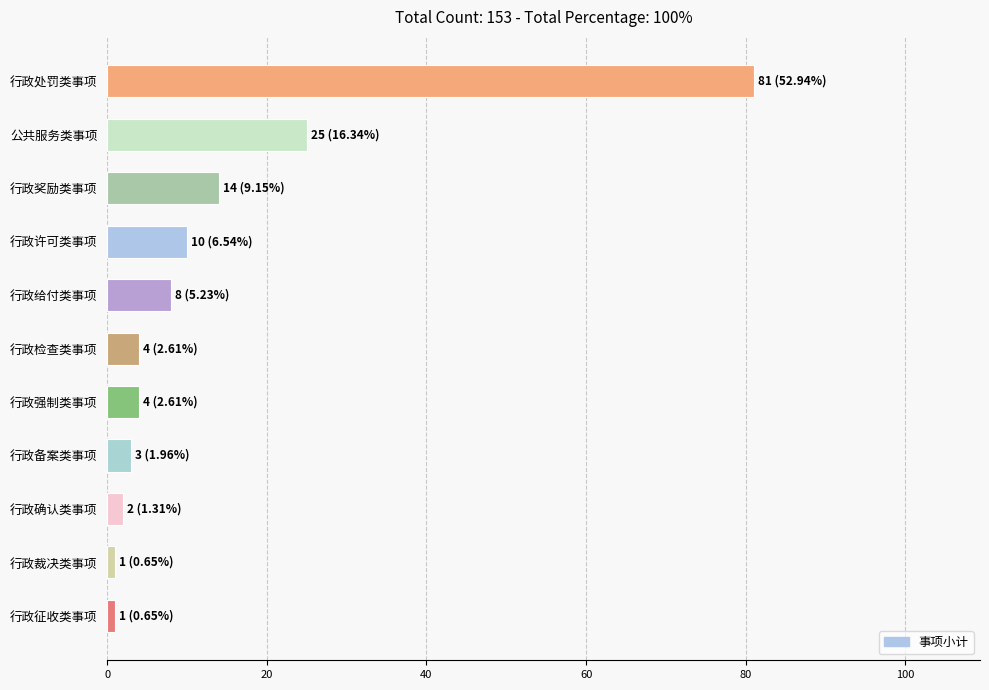

What is the average value?

14